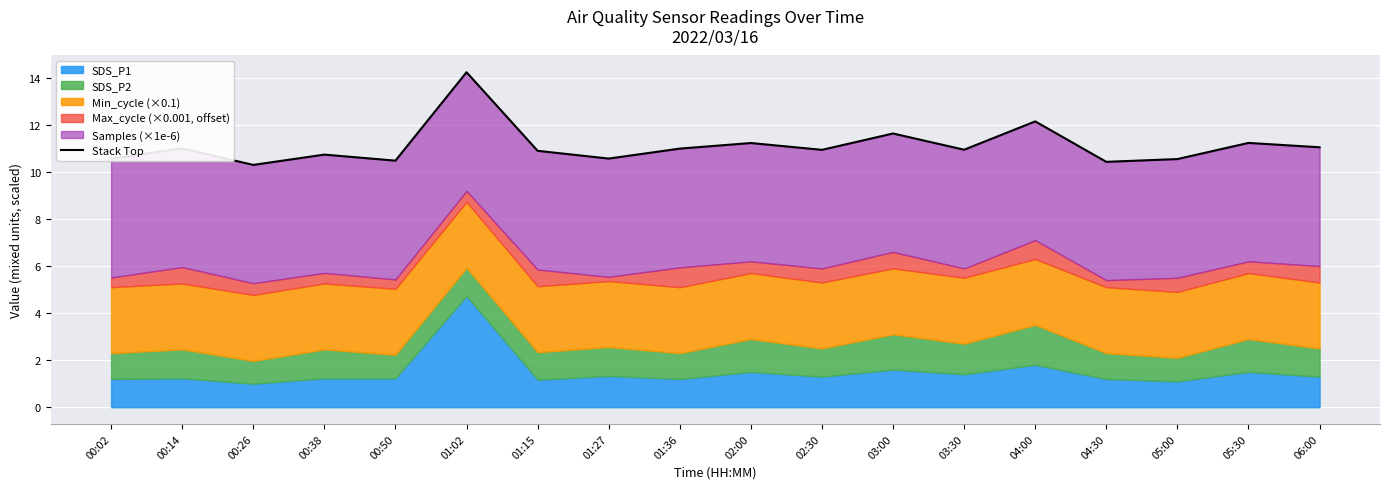

What is the difference between the maximum and minimum values?

3.9